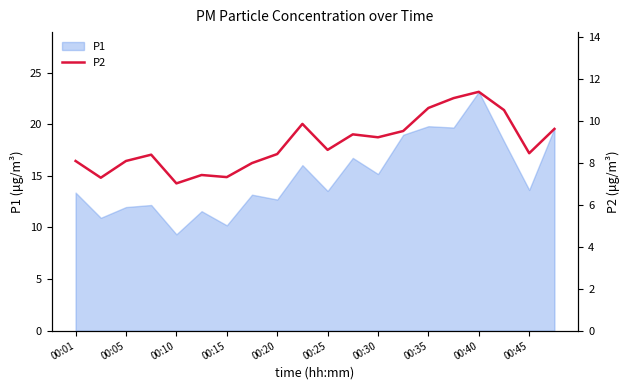

True or false: there are more than 0 points higher than both neighbors.

True